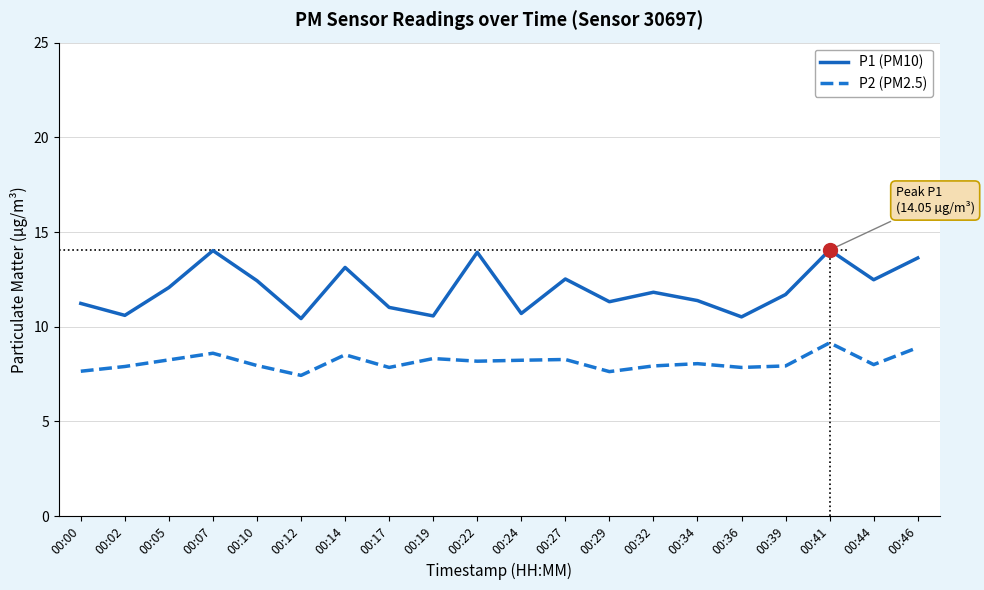

List the series in order of their overall mean, lowest first.

P2 (PM2.5), P1 (PM10)